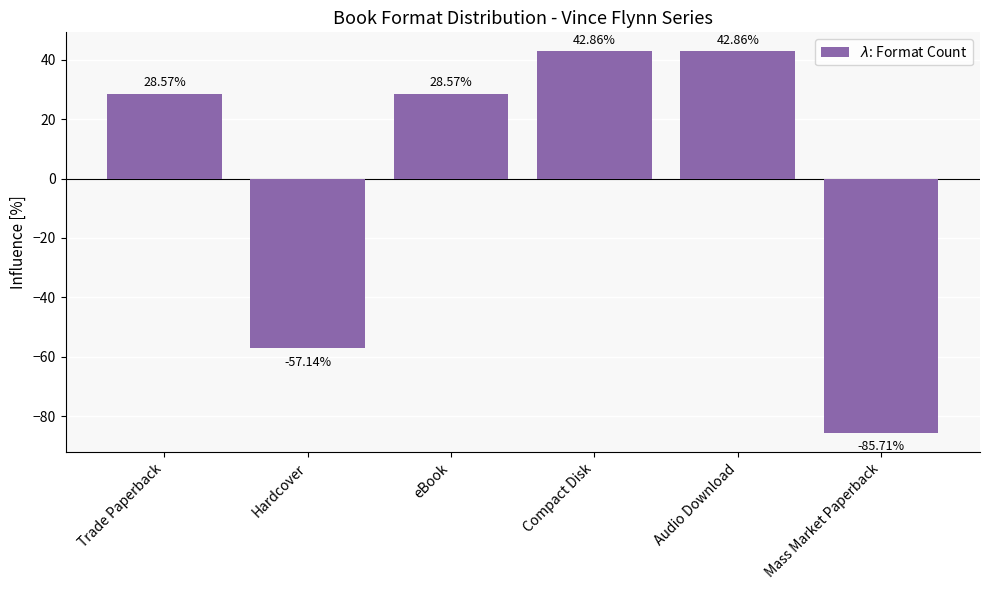

Where does the data first go above 28?

Trade Paperback